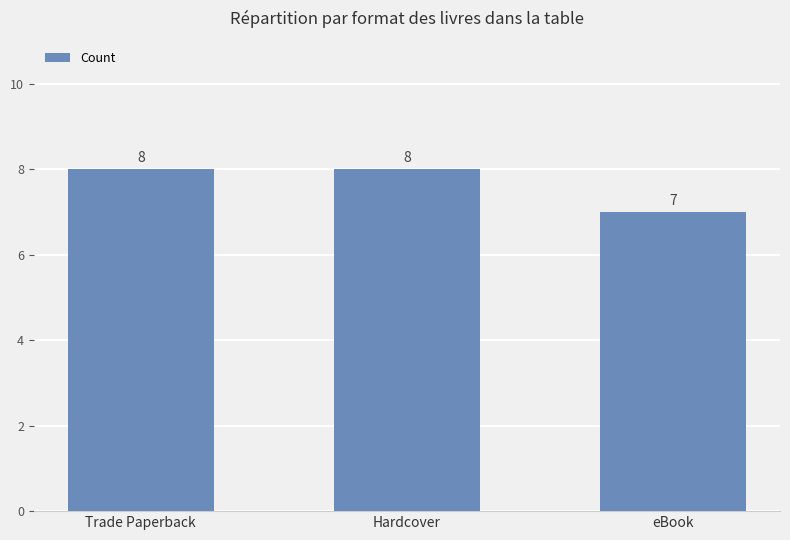

Which has a higher value, eBook or Hardcover?

Hardcover